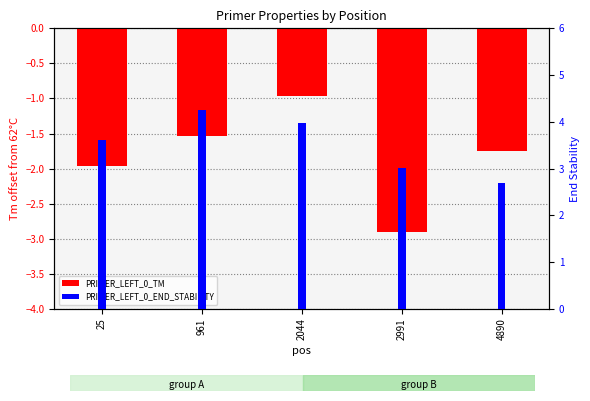

What is the total value across all series at 4890?

0.9